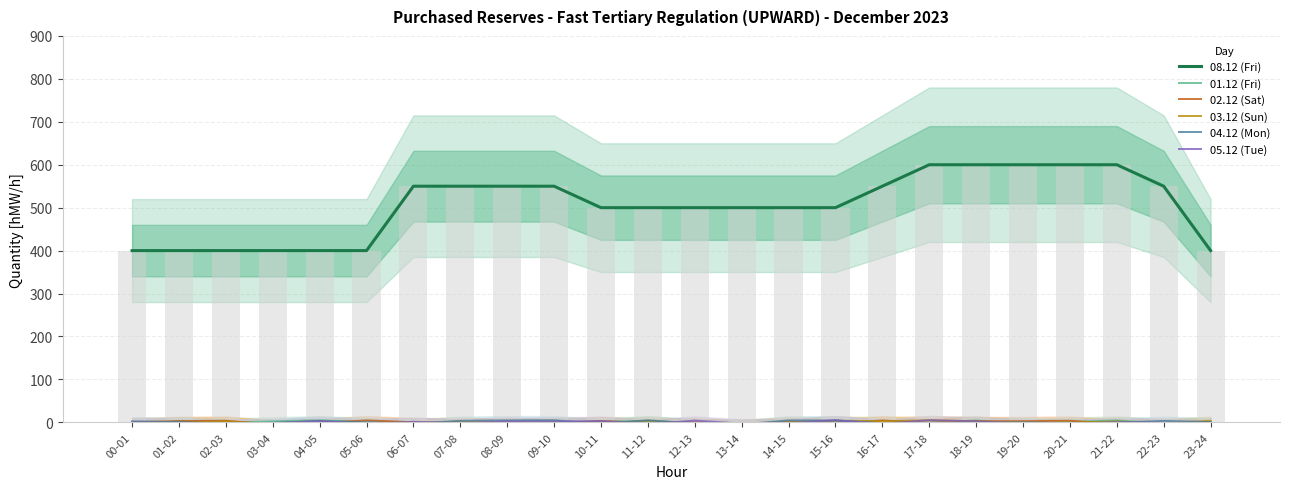

What are all the series names shown in the legend?

08.12 (Fri), 01.12 (Fri), 02.12 (Sat), 03.12 (Sun), 04.12 (Mon), 05.12 (Tue)